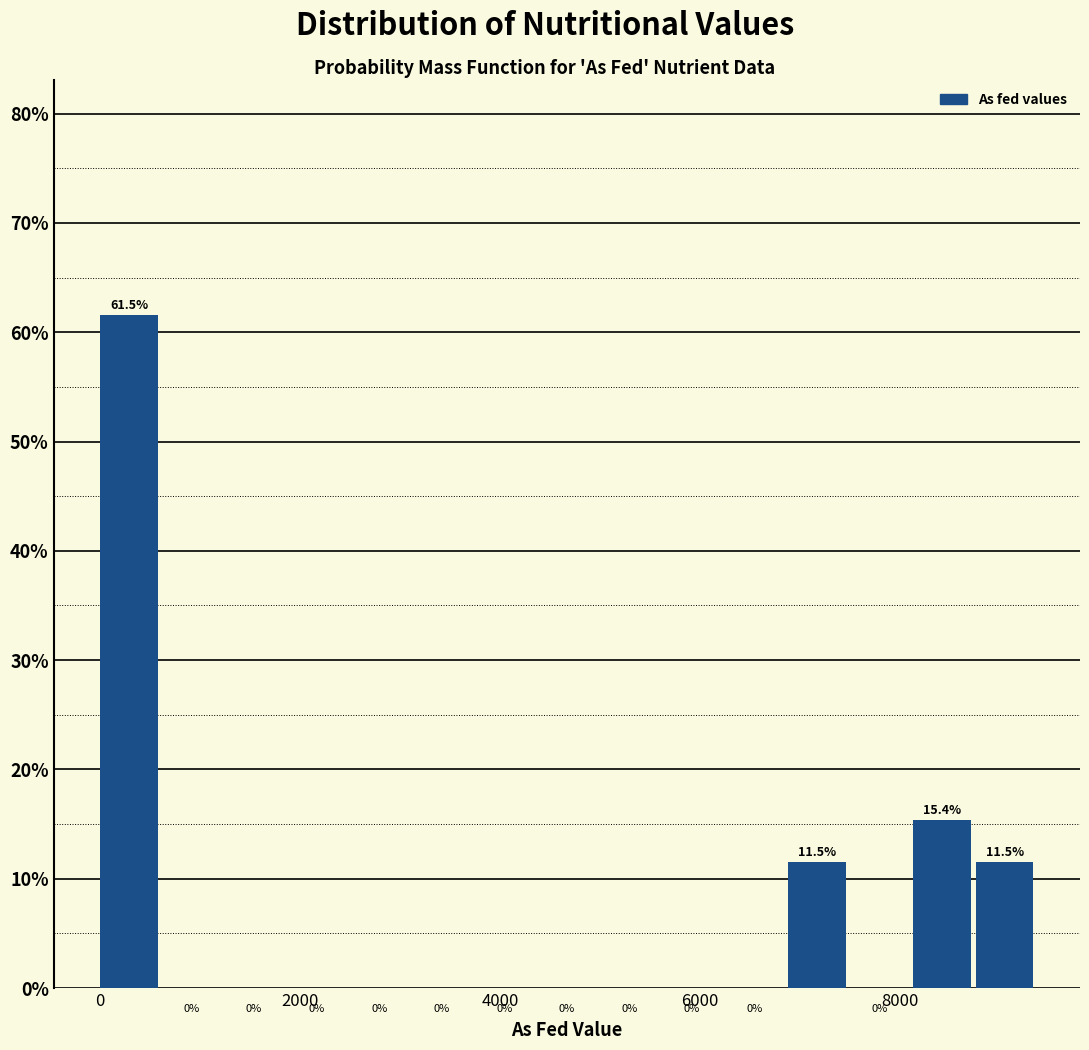

Around what value on the x-axis is the tallest bar? Give the approximate position of its centre, as read against the axis.

200